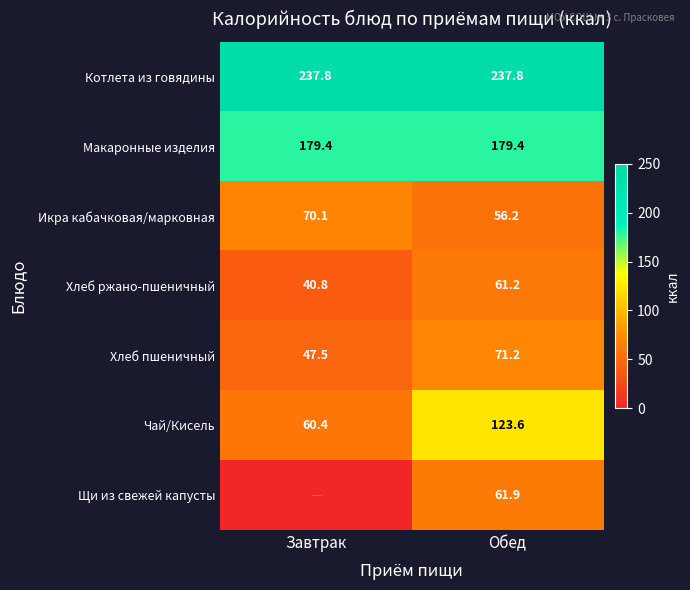

The Макаронные изделия series shows 179.4 at Завтрак. True or false?

True